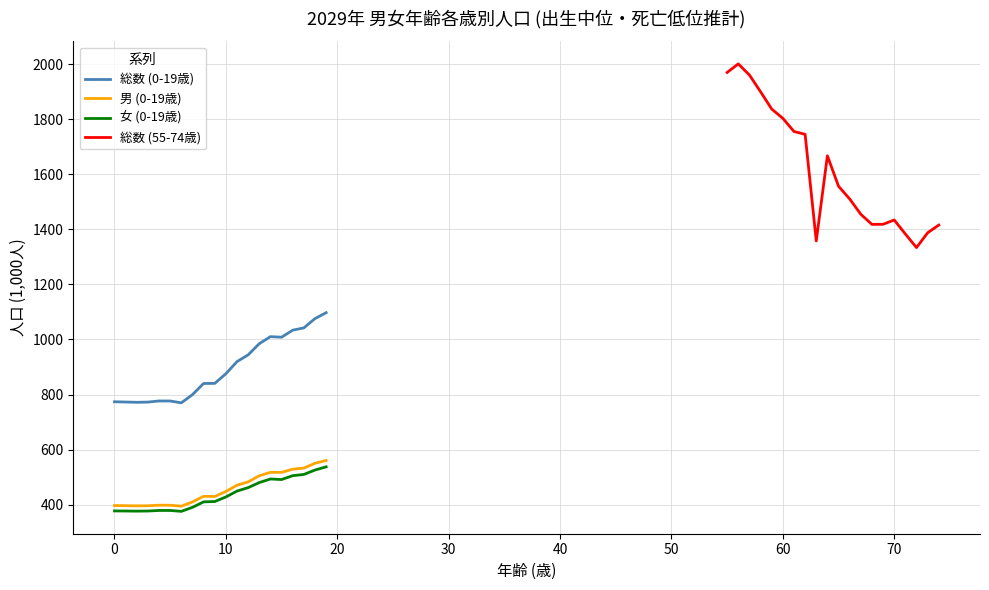

What is the maximum value for 総数 (0-19歳)?

1097.4